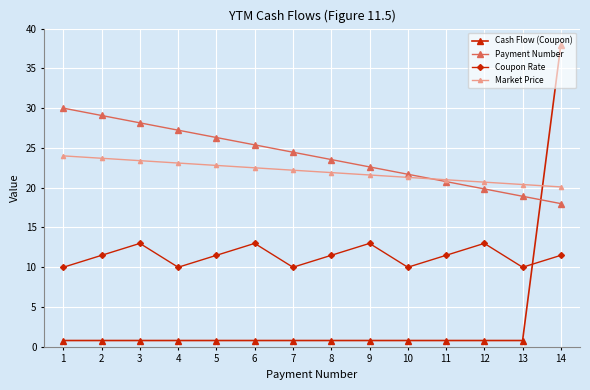

What are all the series names shown in the legend?

Cash Flow (Coupon), Payment Number, Coupon Rate, Market Price